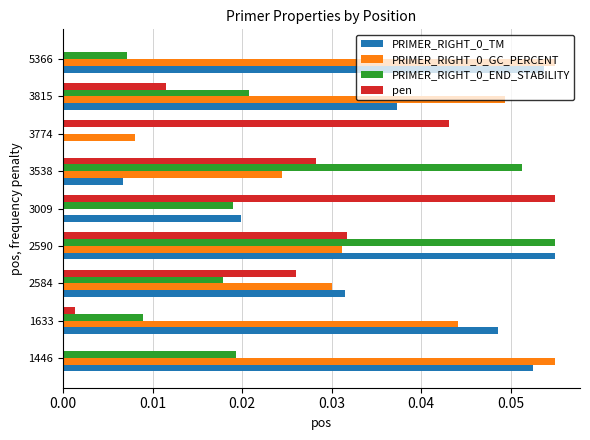

Count the number of data series in this chart.

4